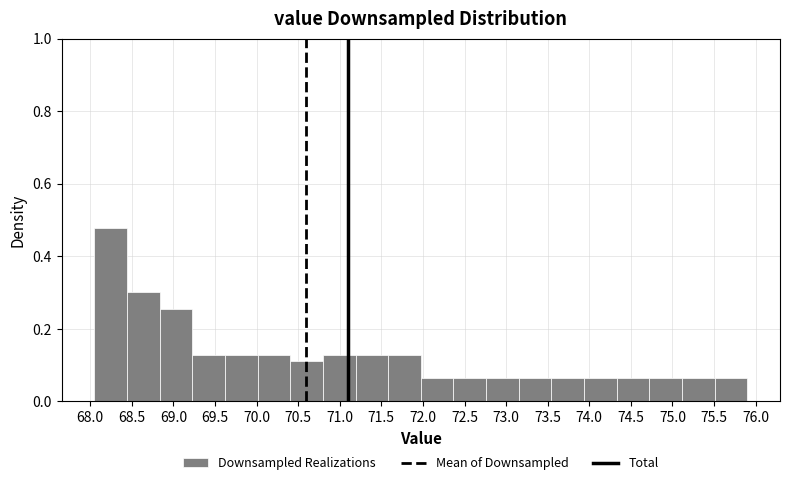

Reading left to right, transcribe this chart: for each bar, give the range it covers on the x-axis and its height. Neither the bar edges nor the heights are printed on the chart, so give them approximately, as read against the axes.

68.05 to 68.45: 0.48
68.45 to 68.85: 0.30
68.85 to 69.25: 0.26
69.25 to 69.60: 0.12
69.60 to 70.00: 0.12
70.00 to 70.40: 0.12
70.40 to 70.80: 0.12
70.80 to 71.20: 0.12
71.20 to 71.60: 0.12
71.60 to 72.00: 0.12
72.00 to 72.35: 0.06
72.35 to 72.75: 0.06
72.75 to 73.15: 0.06
73.15 to 73.55: 0.06
73.55 to 73.95: 0.06
73.95 to 74.35: 0.06
74.35 to 74.70: 0.06
74.70 to 75.10: 0.06
75.10 to 75.50: 0.06
75.50 to 75.90: 0.06